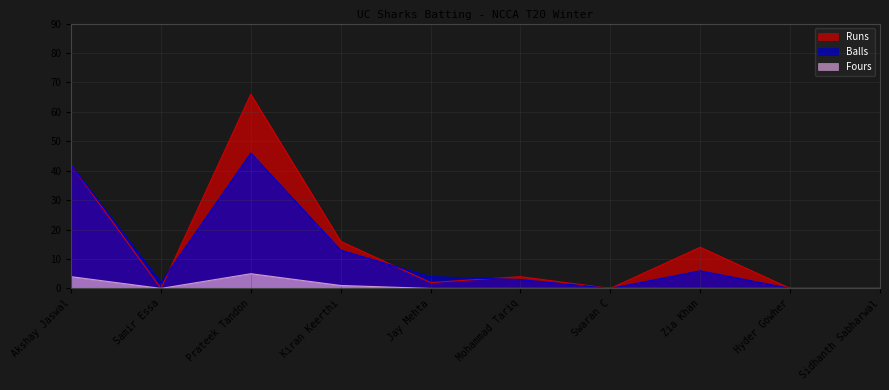

Which has a higher value, Zia Khan or Prateek Tandon?

Prateek Tandon